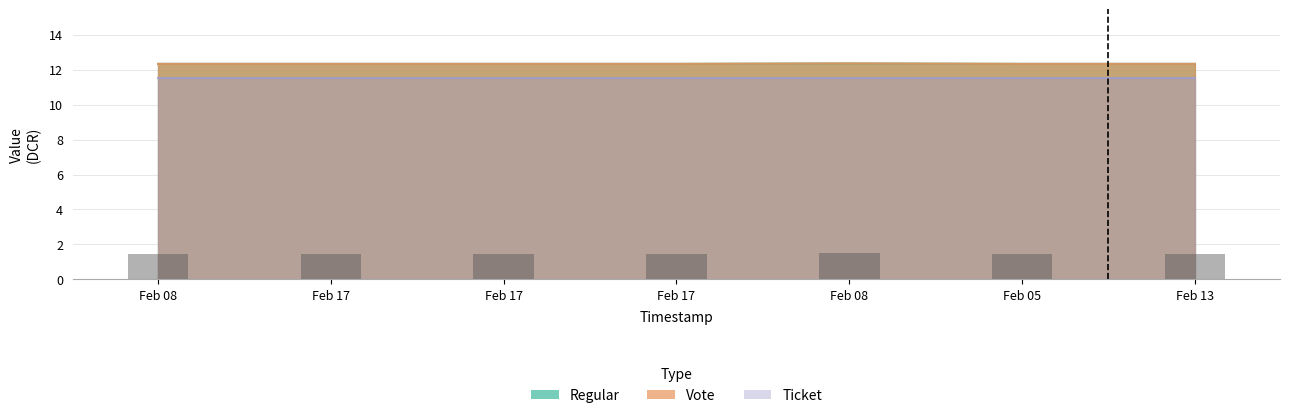

The Regular series shows 4.3 at Feb 08. True or false?

False